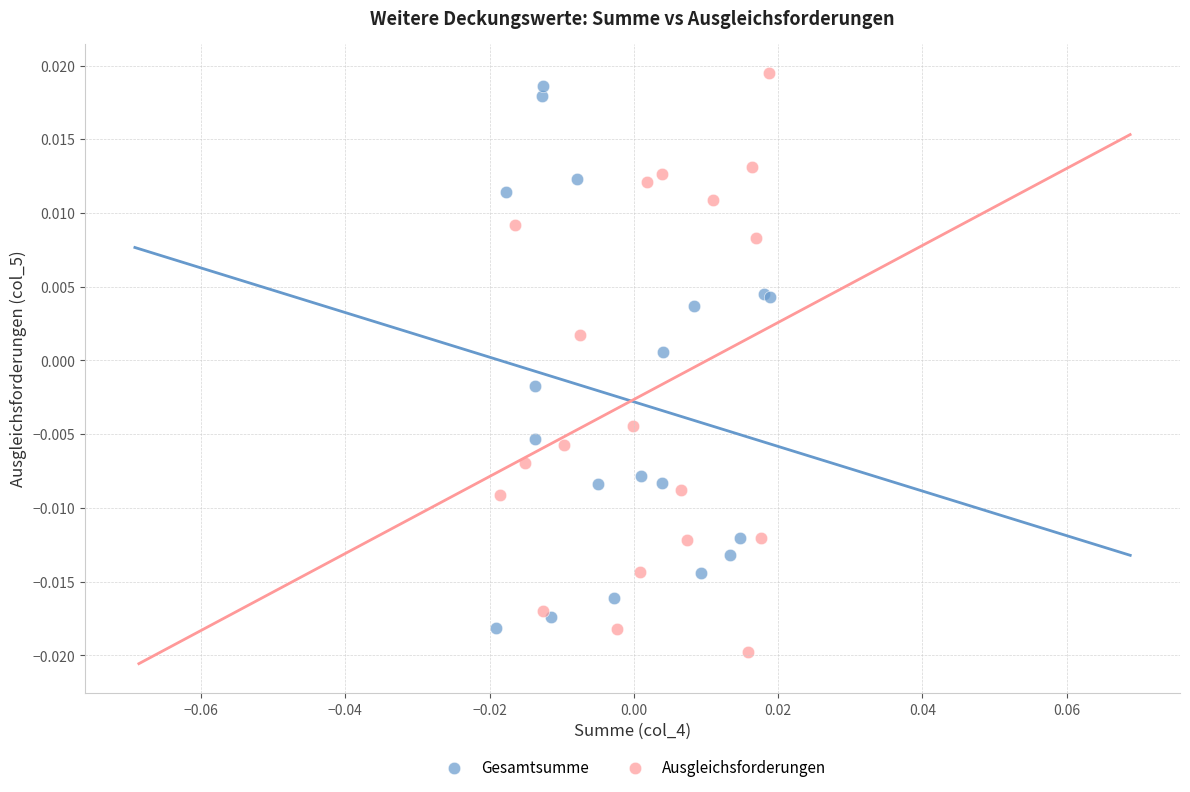

Which series reaches the maximum Y coordinate?

Ausgleichsforderungen